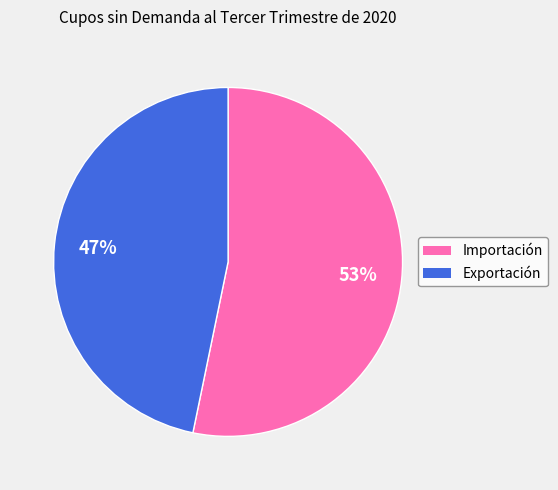

Which has a higher value, Exportación or Importación?

Importación